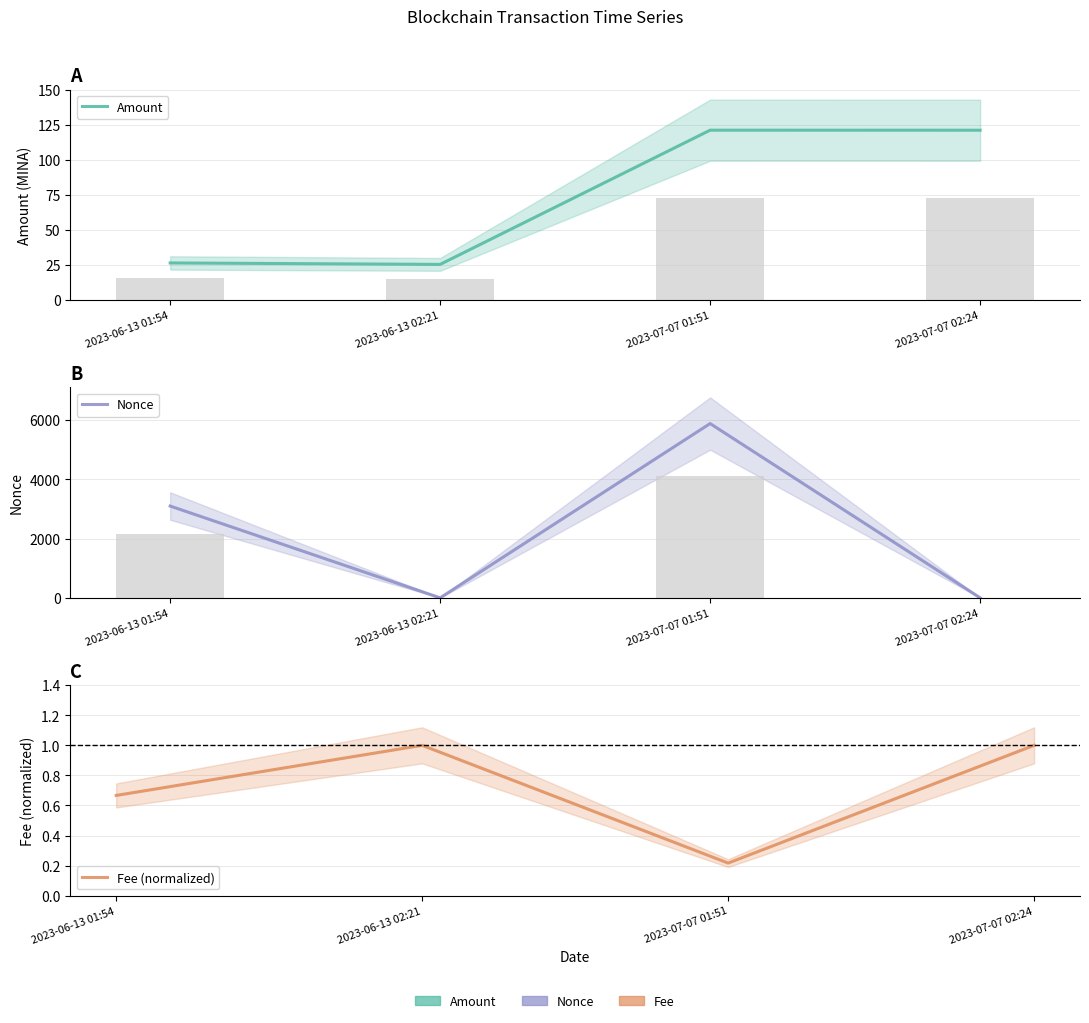

Are the bars grouped side by side (vs. stacked)?

Yes